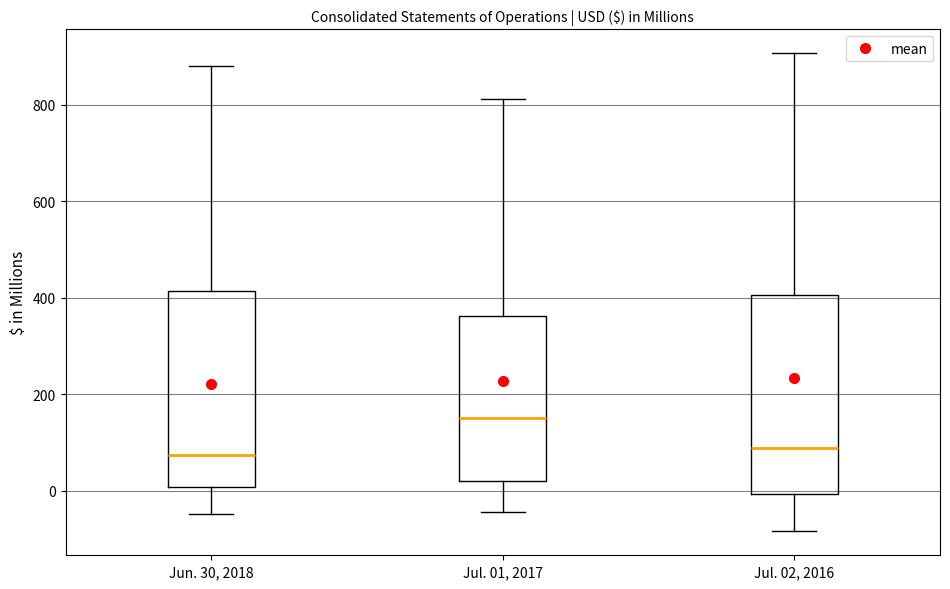

Reading left to right, transcribe this box plot: for each box, give where its median line is, the range the box spans, and where its two whiskers end, as read against the y-axis. The values are not printed on the chart, so give them approximately, as read against the axis.

Jun. 30, 2018: median 80, box 0 to 420, whiskers -40 to 880
Jul. 01, 2017: median 160, box 20 to 360, whiskers -40 to 820
Jul. 02, 2016: median 80, box 0 to 400, whiskers -80 to 900